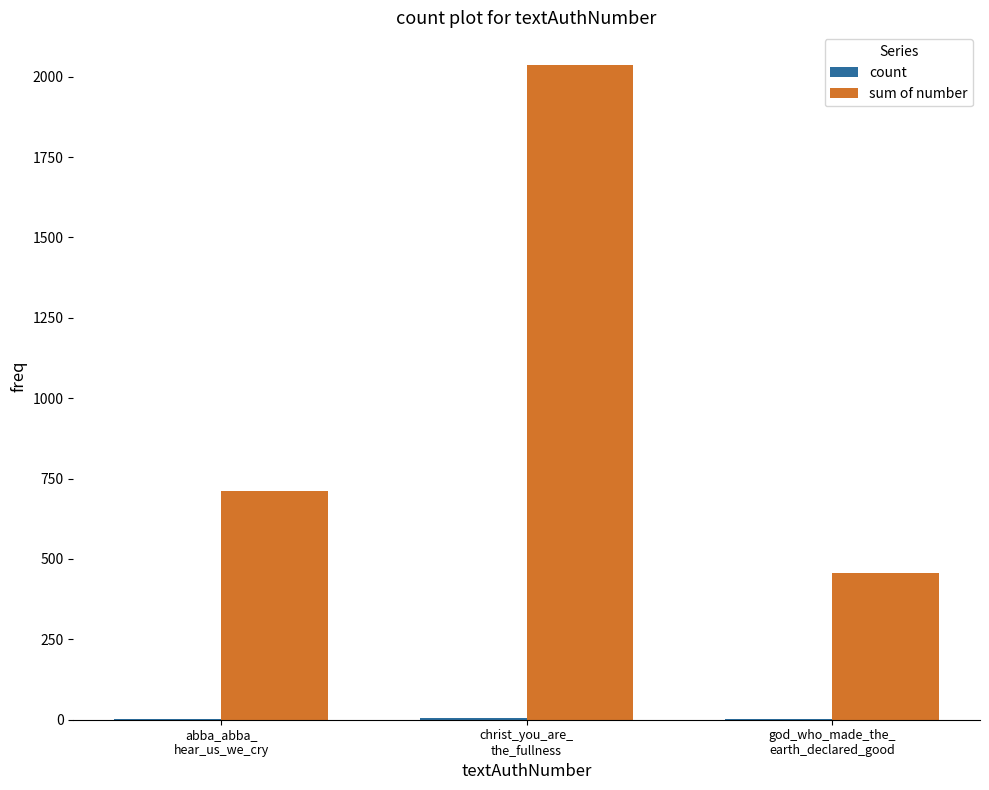

What is the greatest value displayed?

2036